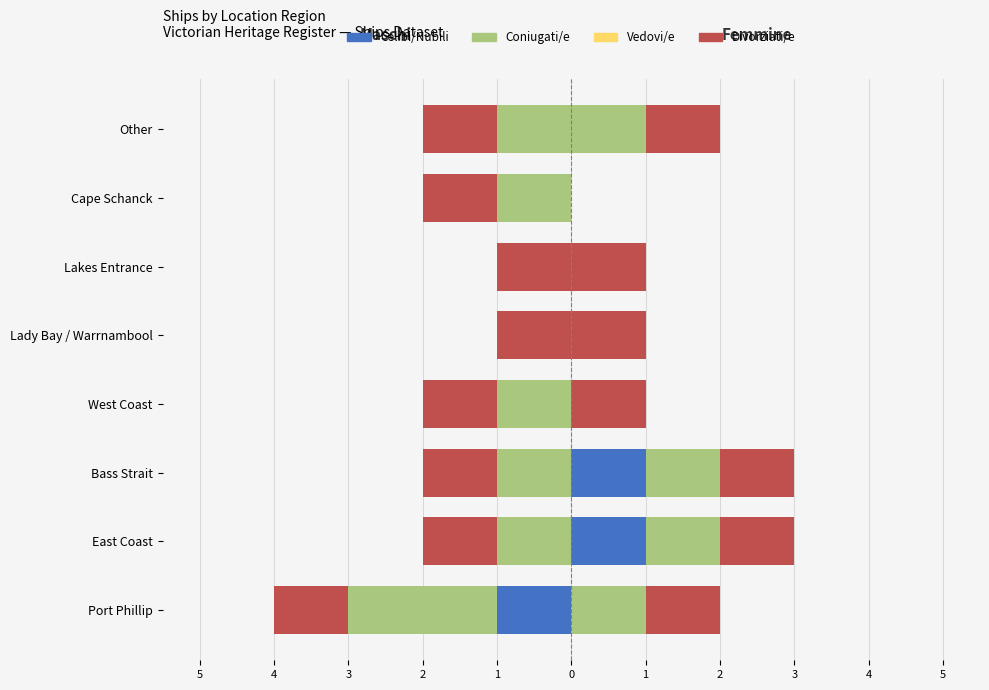

Is it true that Celibi/Nubili equals 0.3 at Lakes Entrance?

False